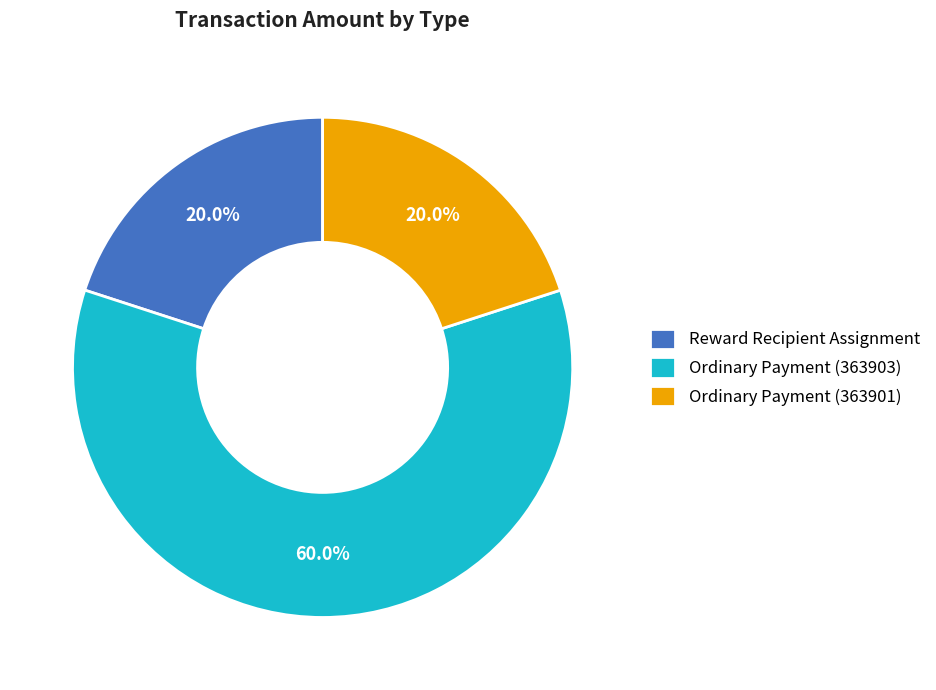

To the nearest percent, what portion does Ordinary Payment (363901) represent?

20%